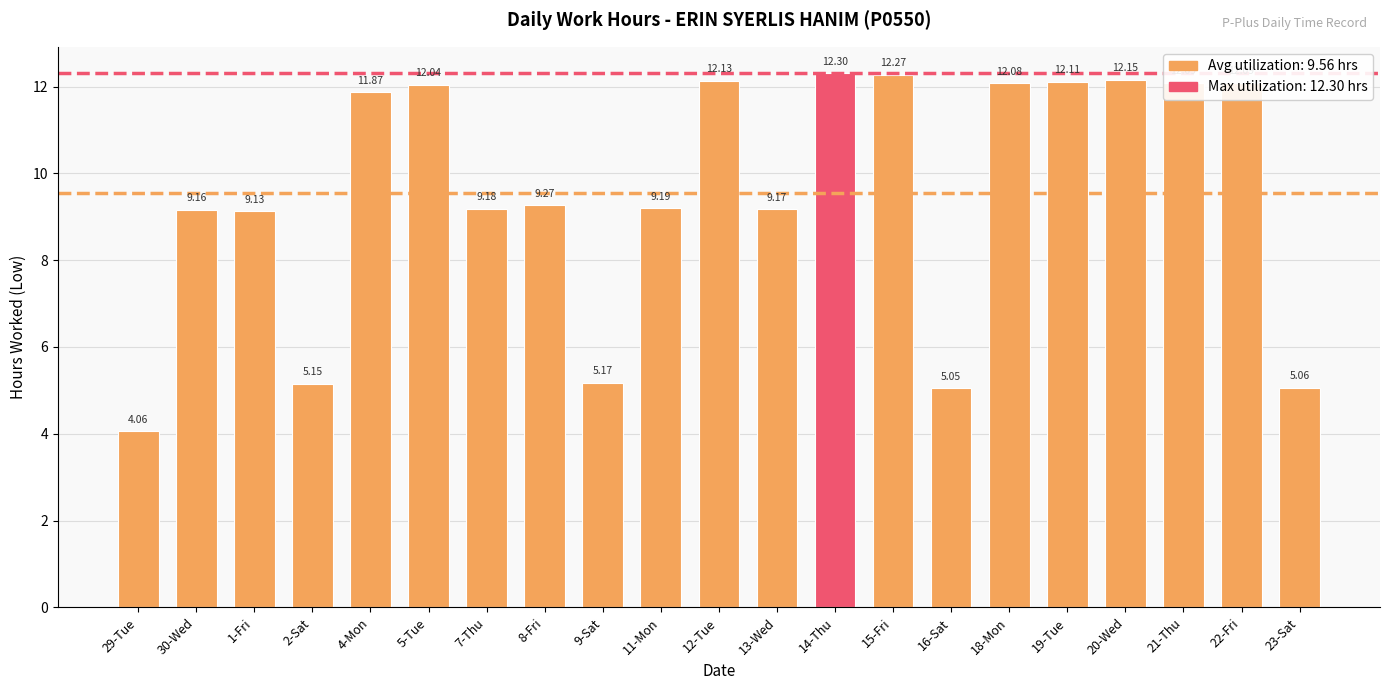

Is it true that the value at 19-Tue is 16.2?

False